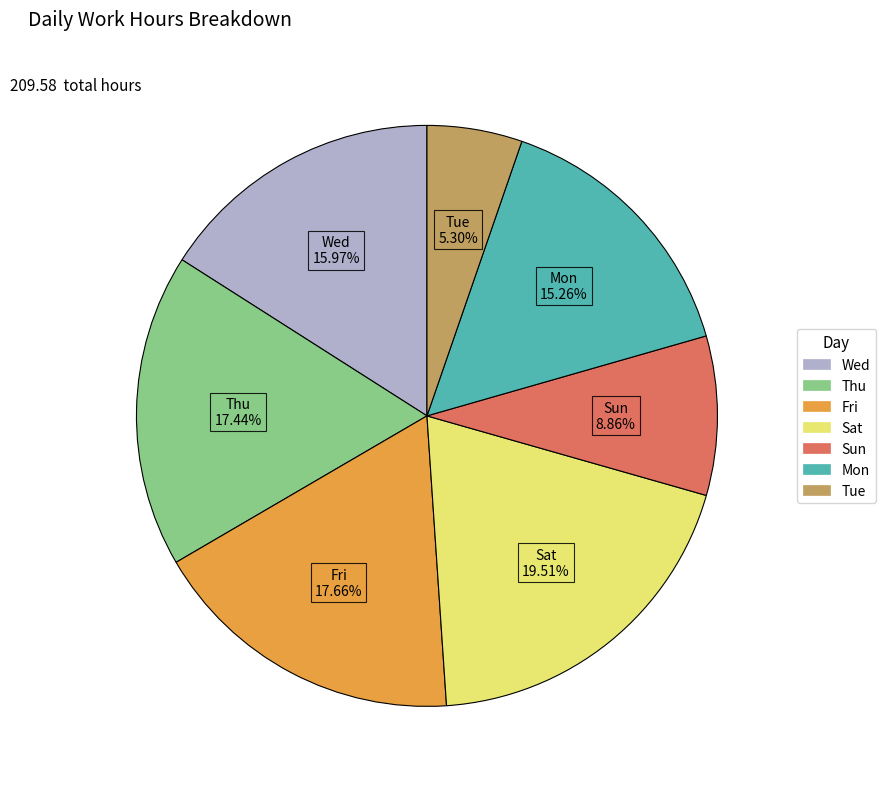

Does any single category account for the majority?

No